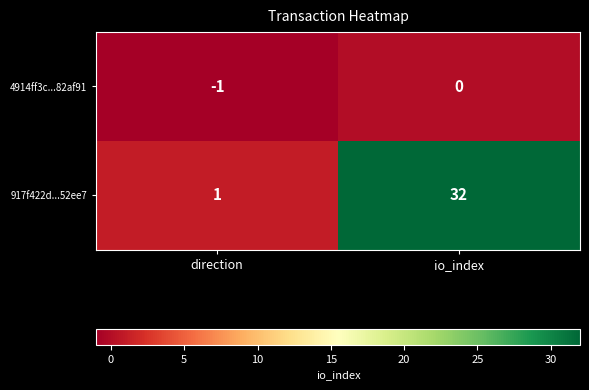

Between direction and io_index, which series saw the biggest shift?

917f422d...52ee7